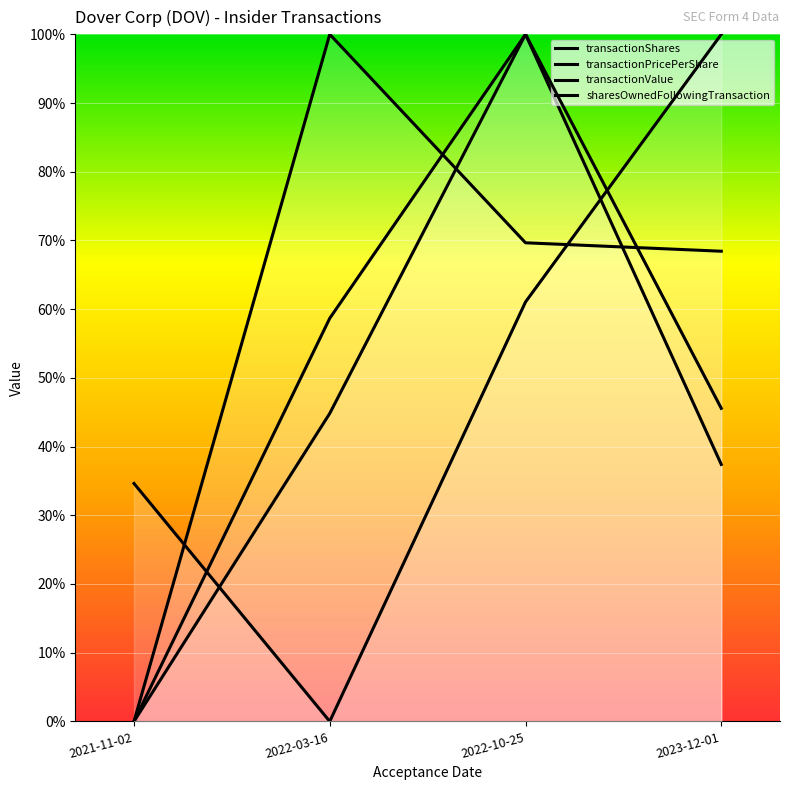

True or false: transactionPricePerShare and transactionShares intersect in this chart.

True